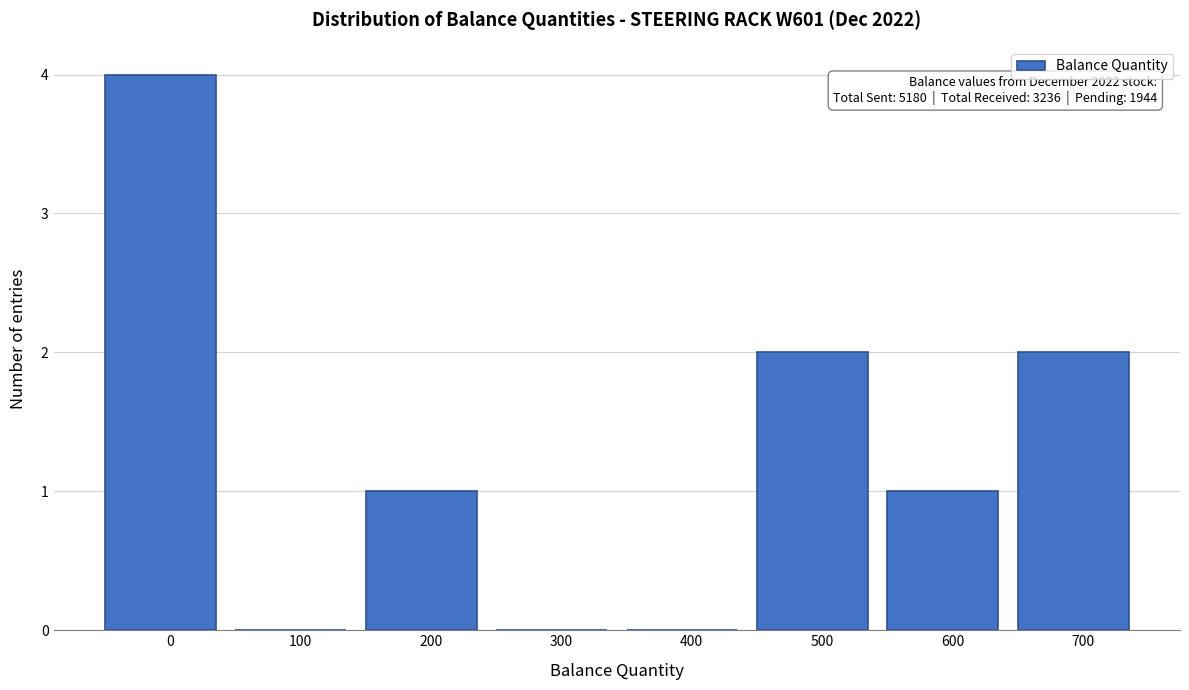

Reading right to left, transcribe all the data shown in this chart.

700=2	600=1	500=2	400=0	300=0	200=1	100=0	0=4